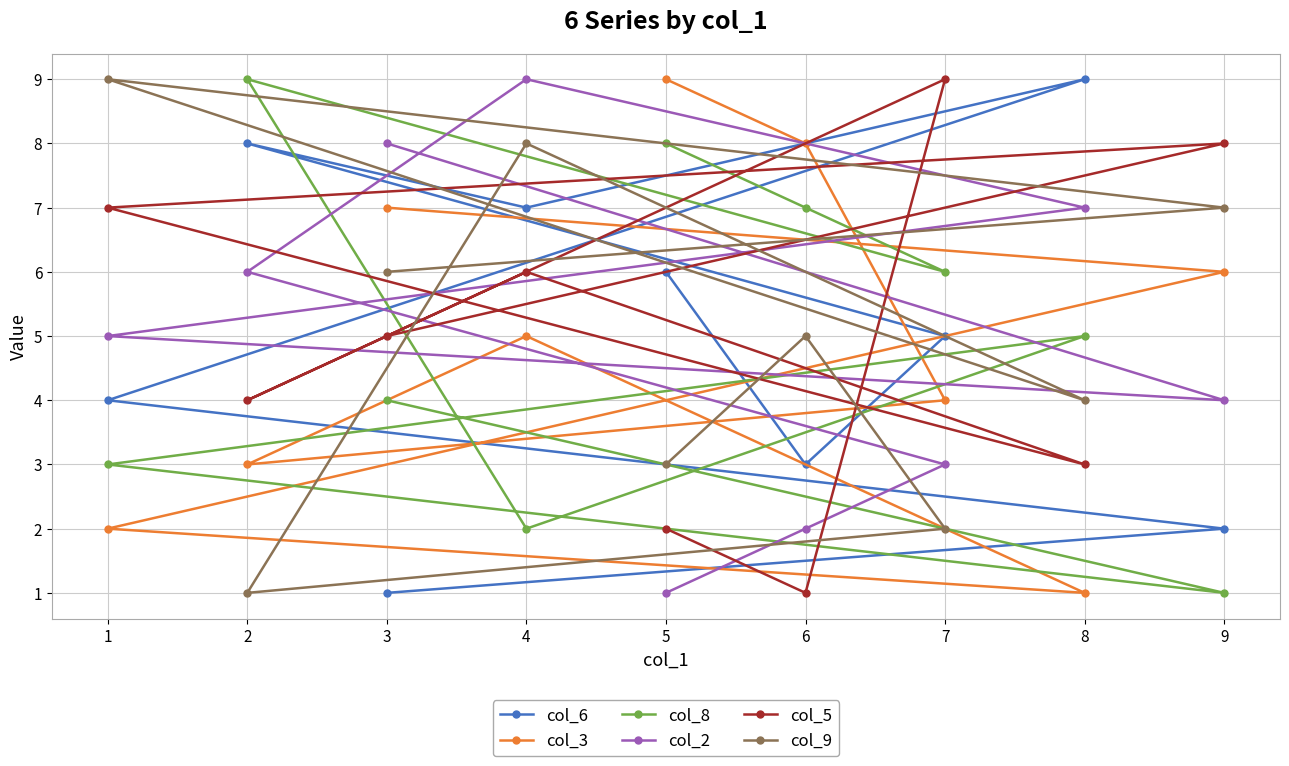

How many lines are shown in the chart?

6